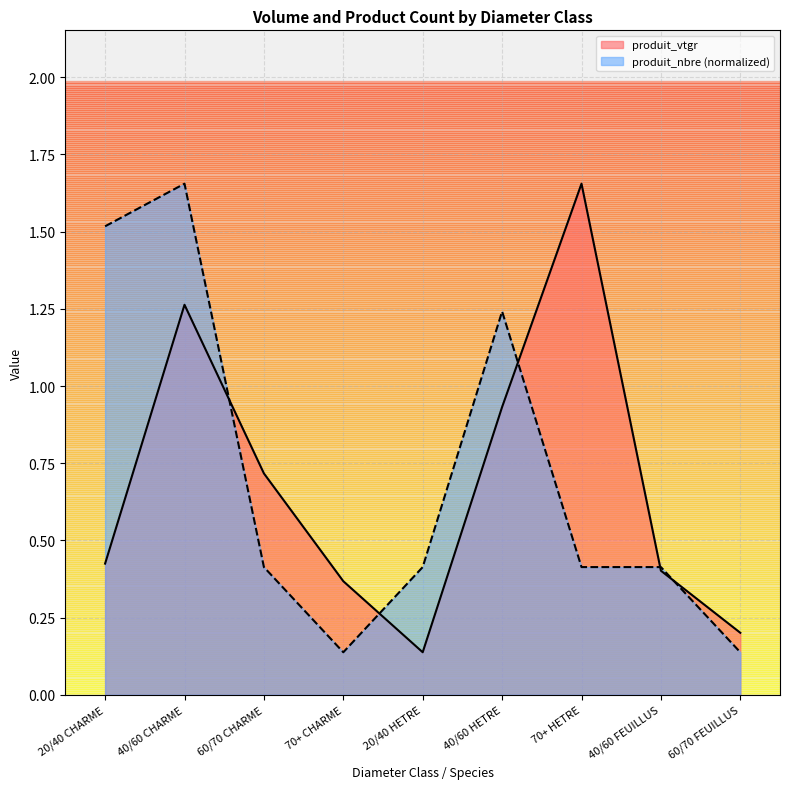

The value of produit_vtgr at 70+ CHARME is 0.4. True or false?

True